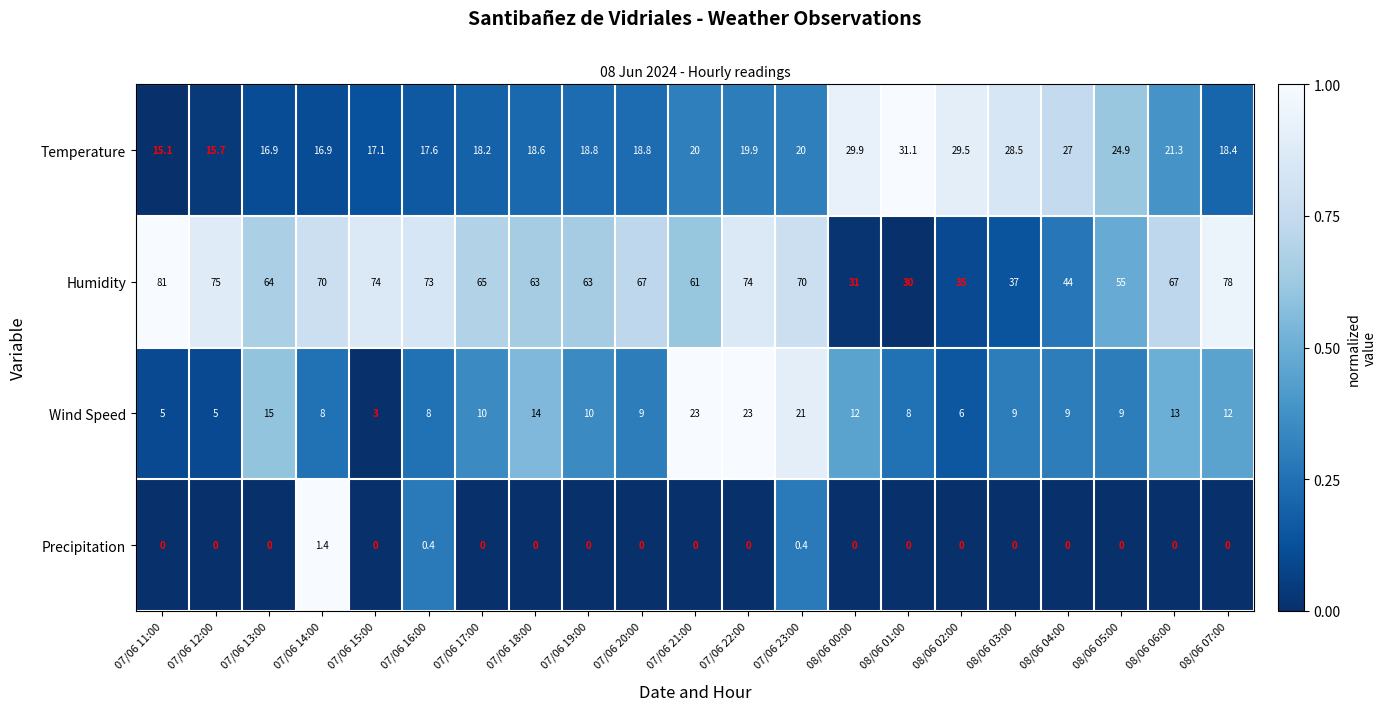

What is the sum of all Precipitation values?

2.2